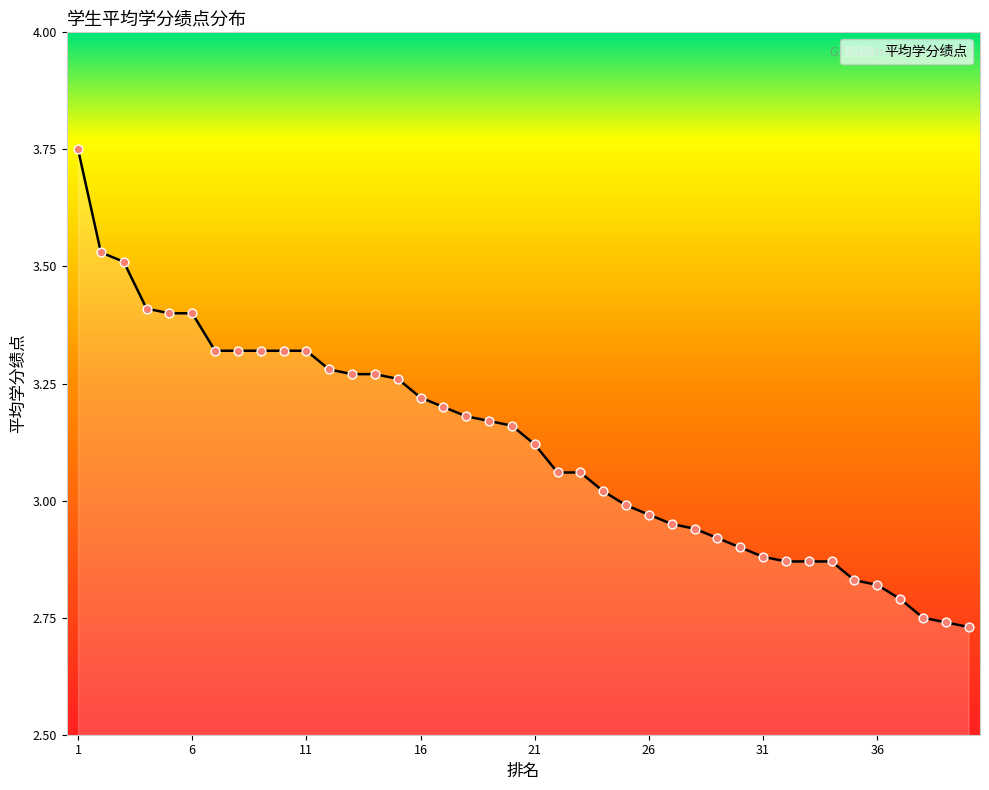

What is the difference between the maximum and minimum values?

1.0